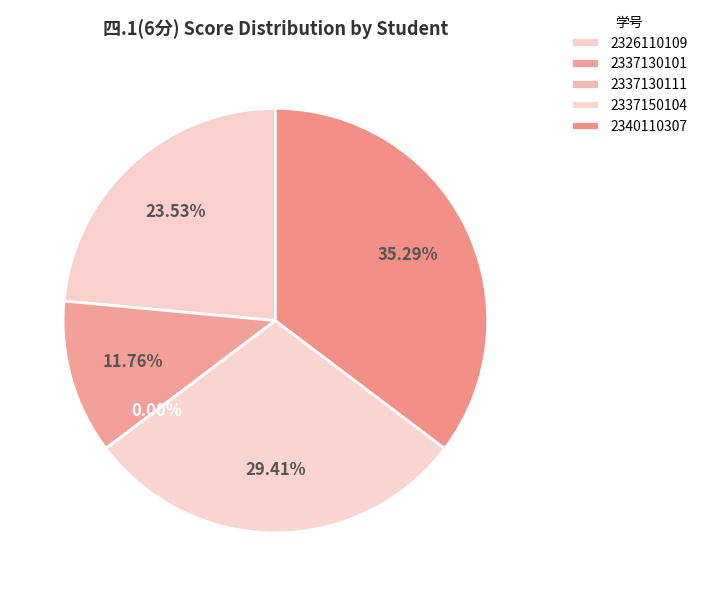

To the nearest percent, what portion does 2337130101 represent?

12%